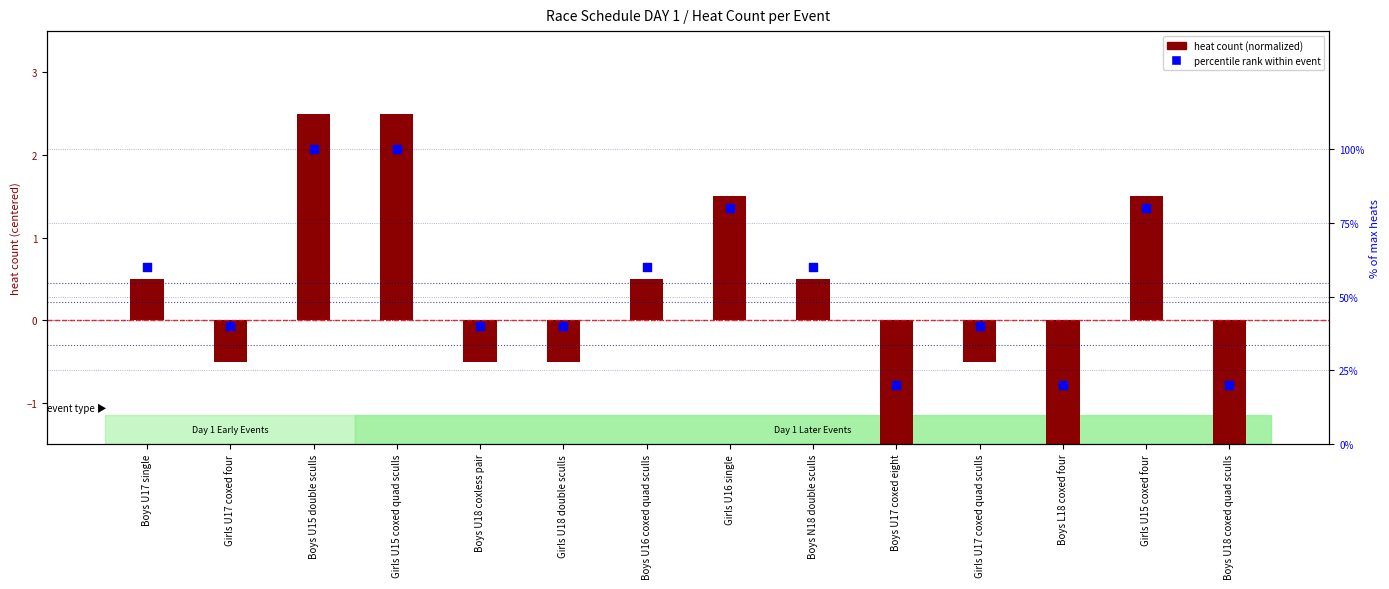

What is the total value across all series at Girls U18 double sculls?

39.5